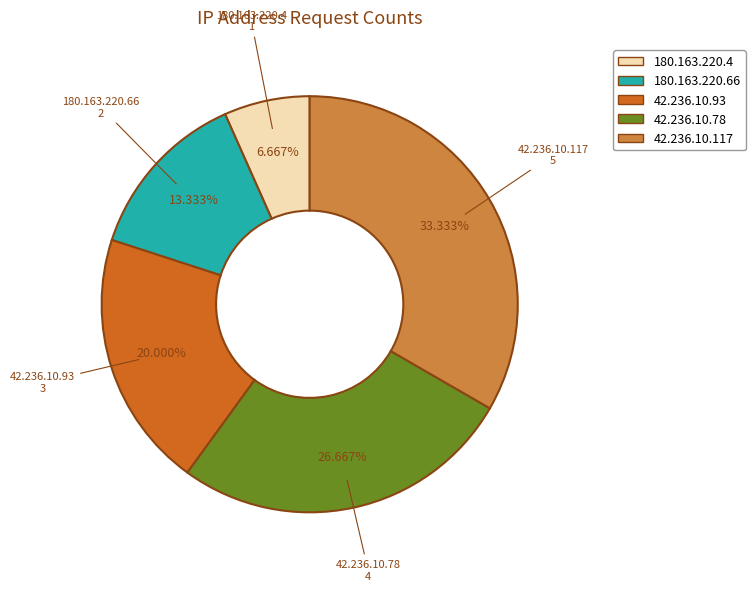

Which category has the biggest portion of the pie?

42.236.10.117